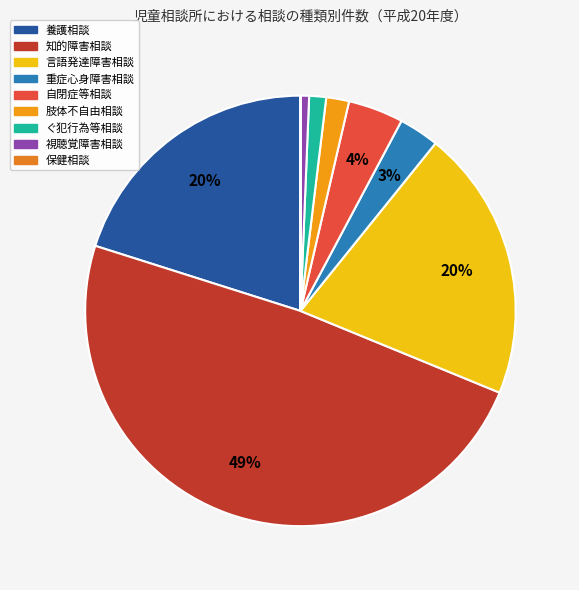

To the nearest percent, what percentage of the pie is 知的障害相談?

49%